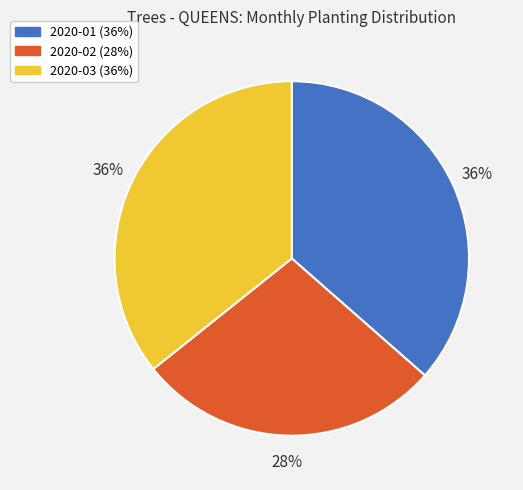

Does 2020-01 account for over 50% of the chart?

No